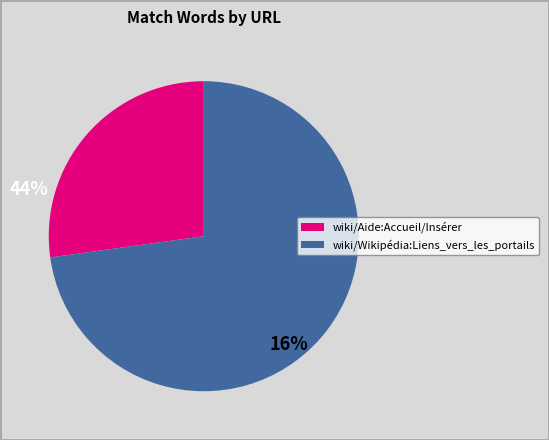

What is the largest slice in the pie chart?

wiki/Wikipédia:Liens_vers_les_portails